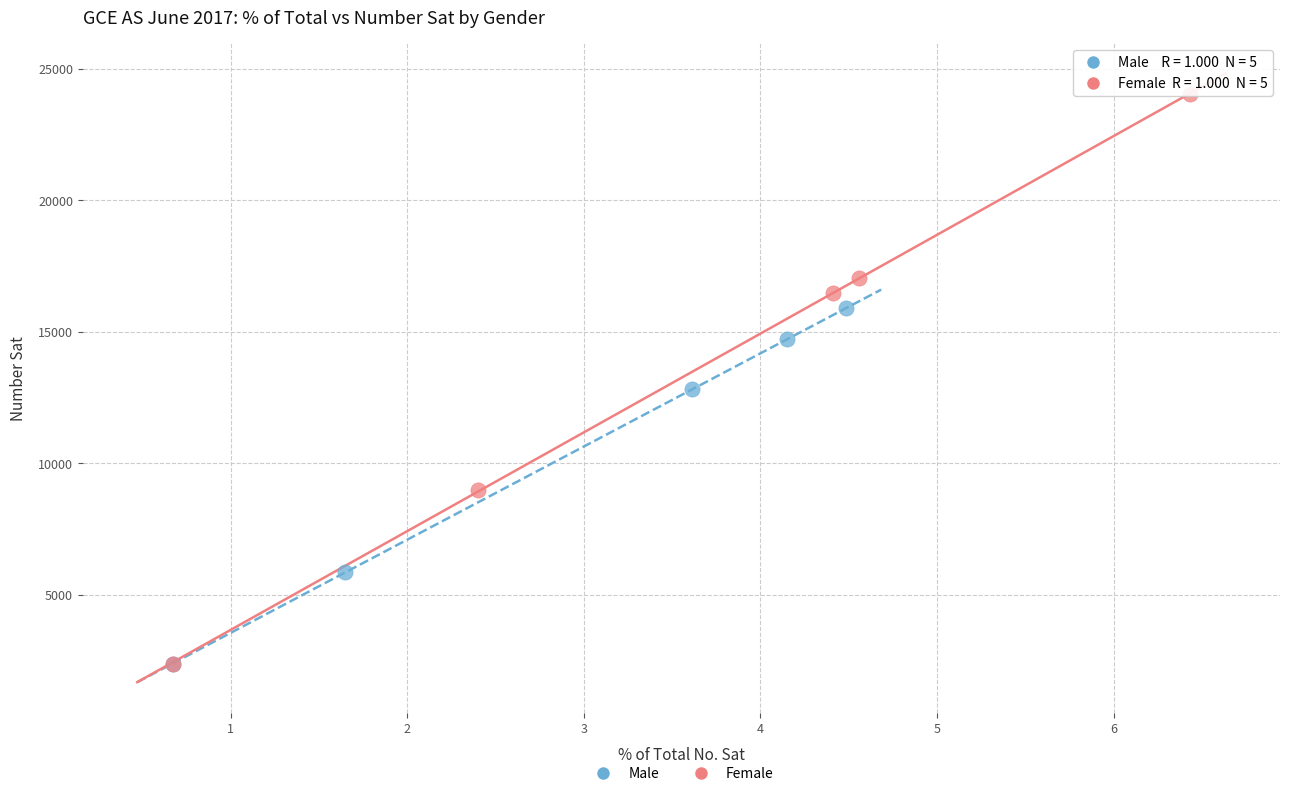

What are all the series names shown in the legend?

Male, Female